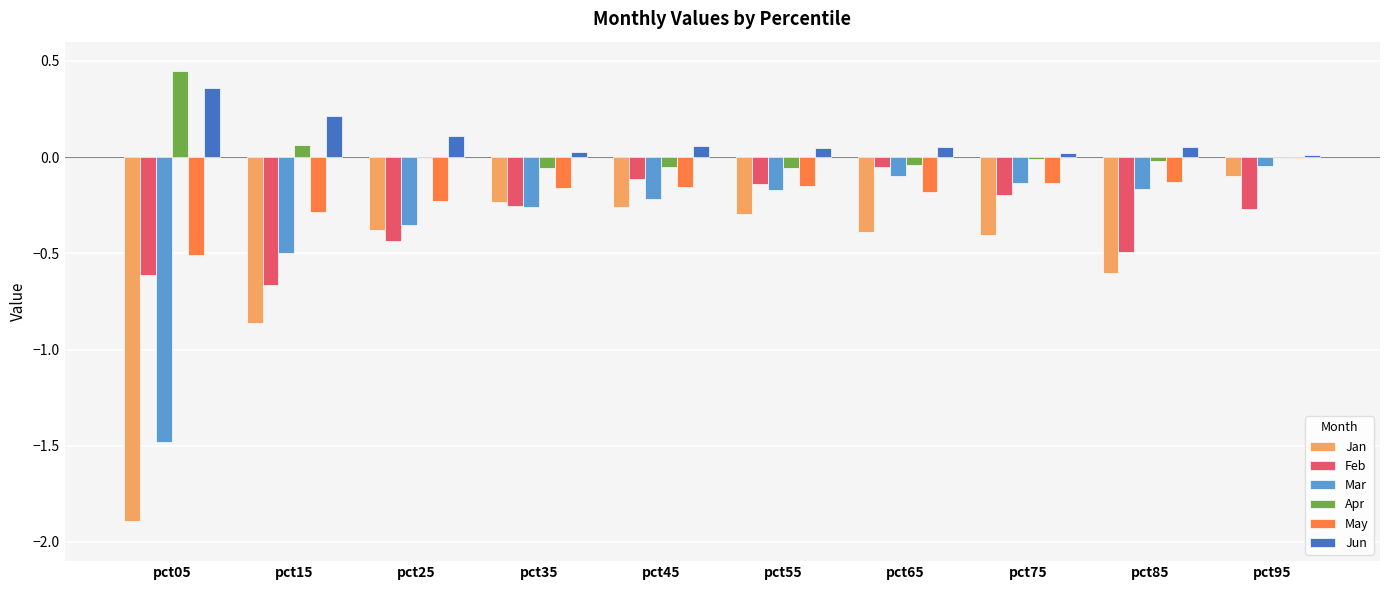

What is the sum of all Apr values?

0.3